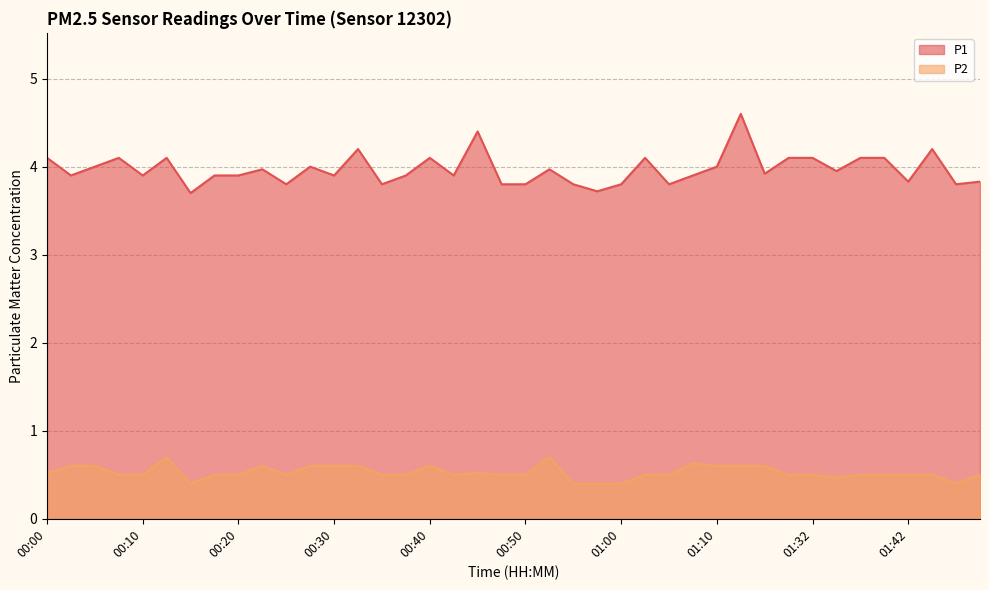

Rank the series at 00:33 from highest to lowest value.

P1, P2